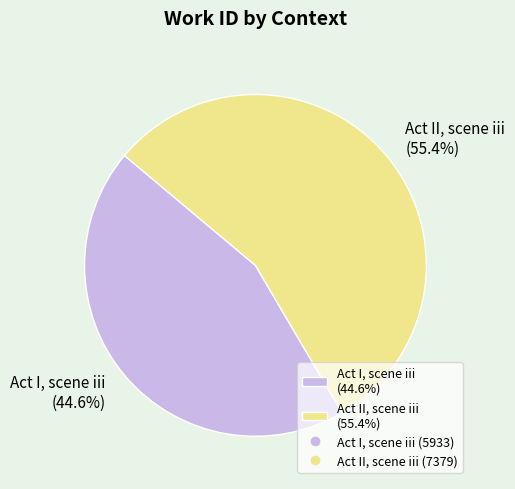

The Act I, scene iii slice represents 45% of the pie. True or false?

True